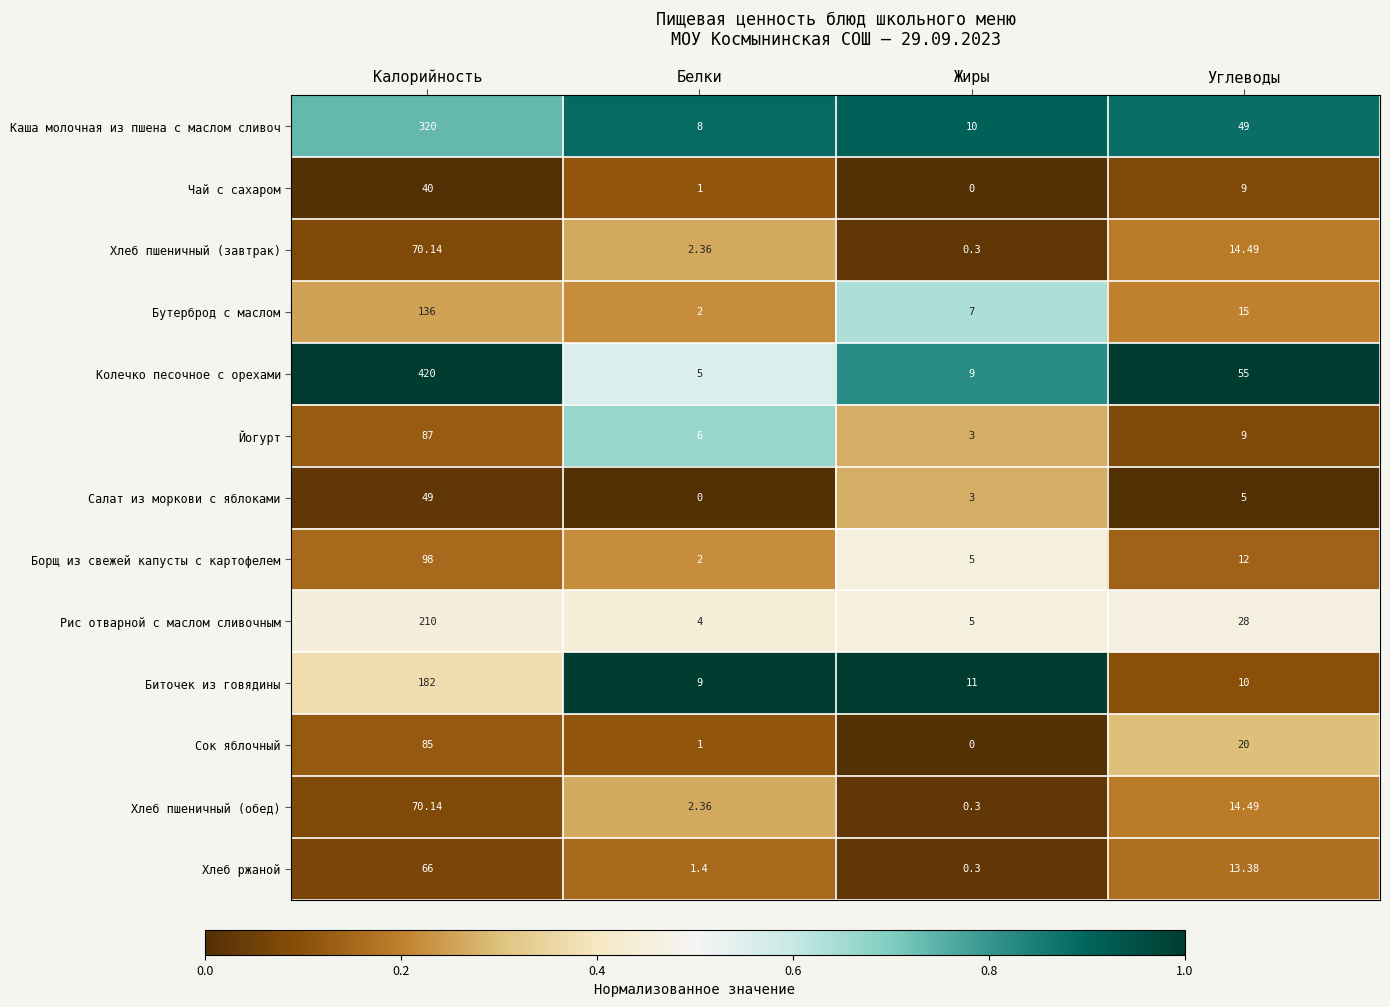

List the labels in order of Салат из моркови с яблоками value, smallest first.

Белки, Жиры, Углеводы, Калорийность